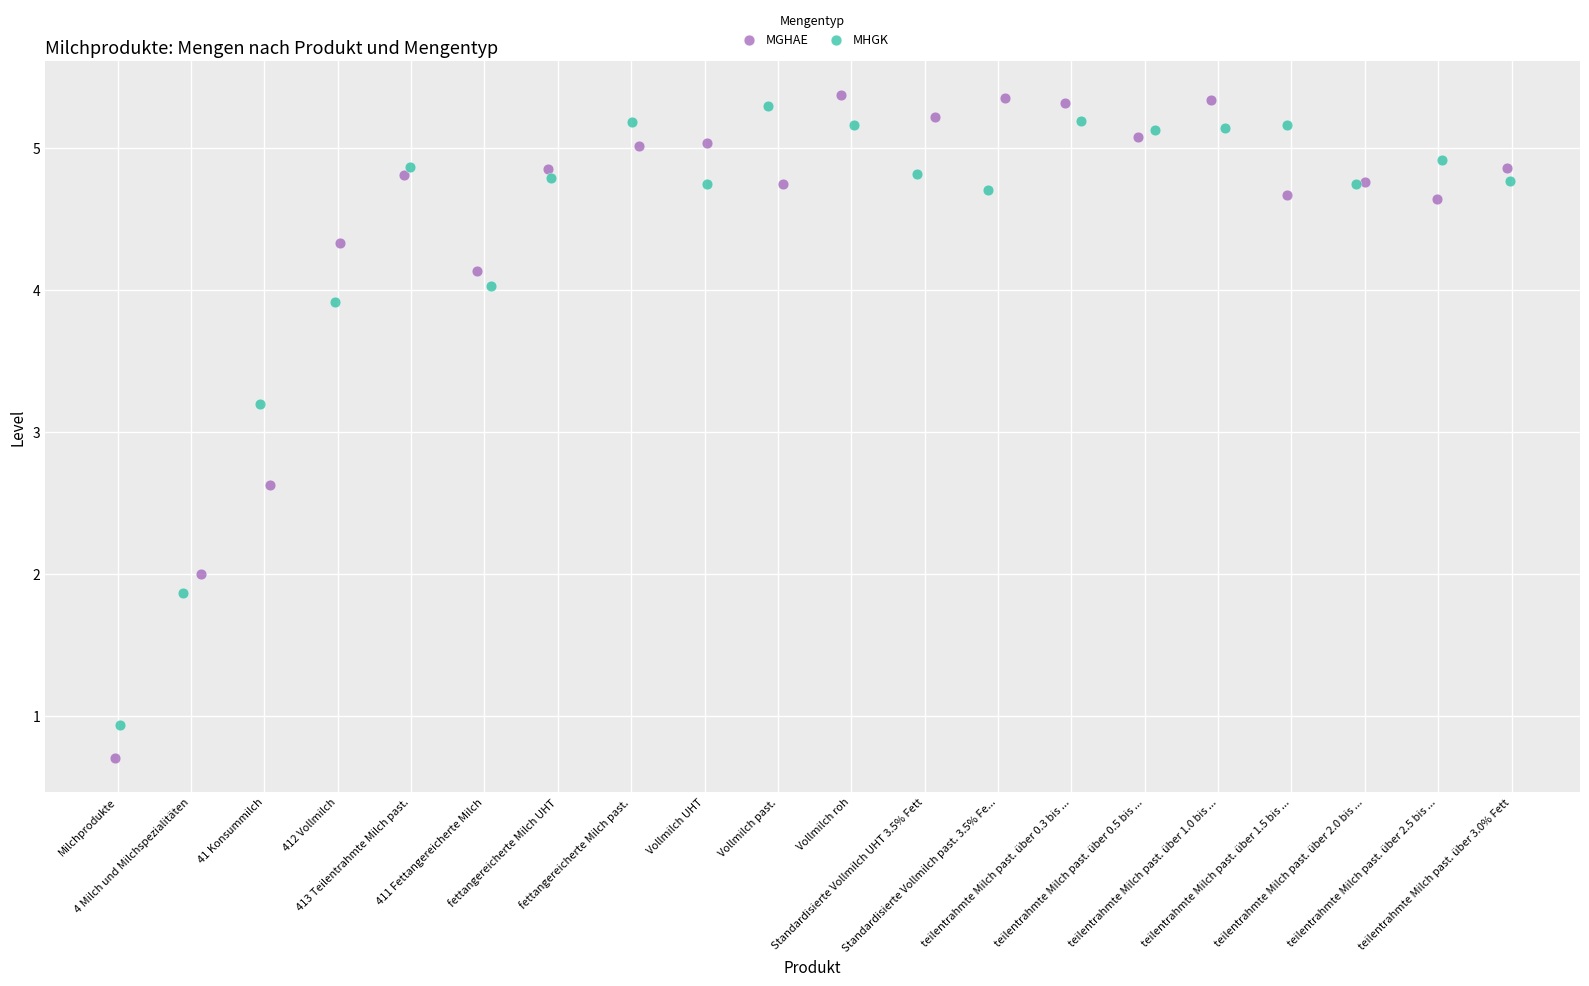

Which series has the largest Y range (max minus min)?

MGHAE